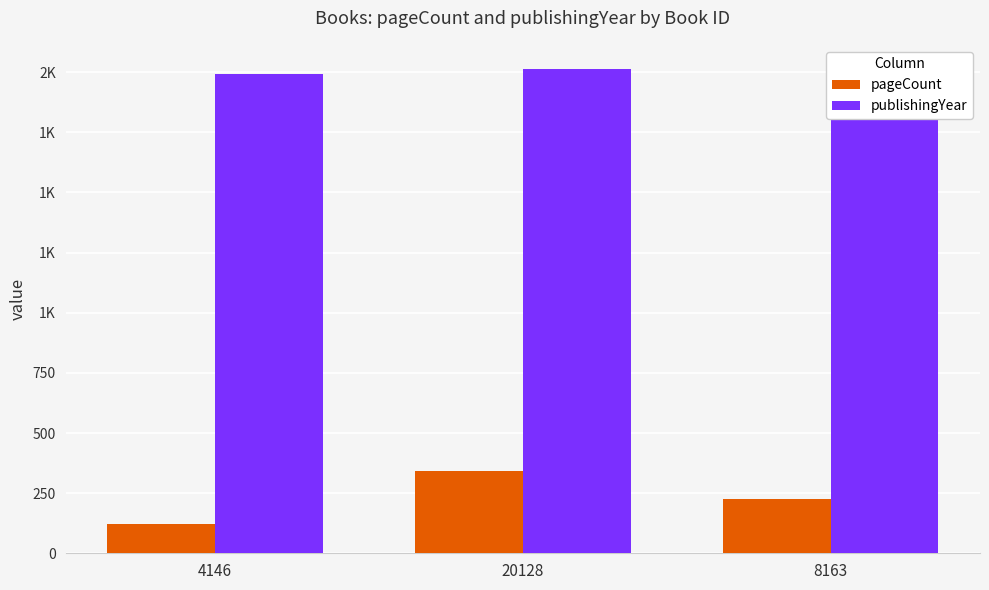

What is the difference between the maximum and second lowest values in the pageCount series?

120